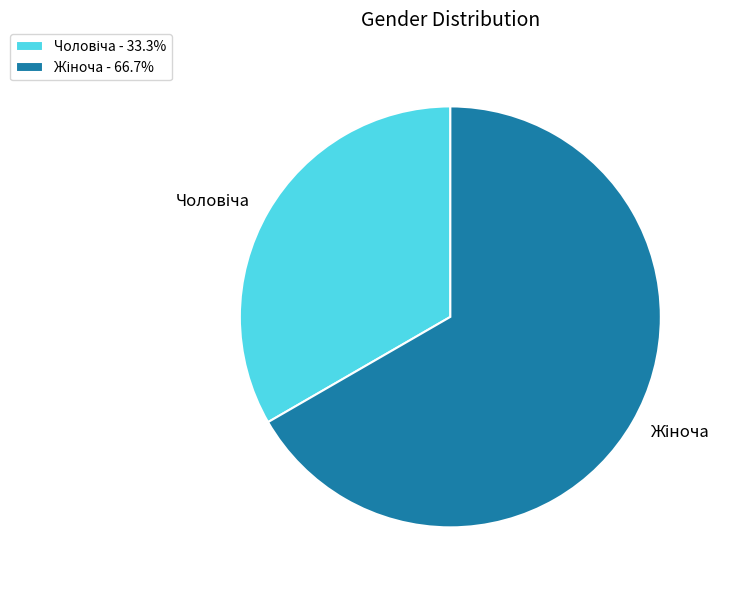

How many slices are in this pie chart?

2